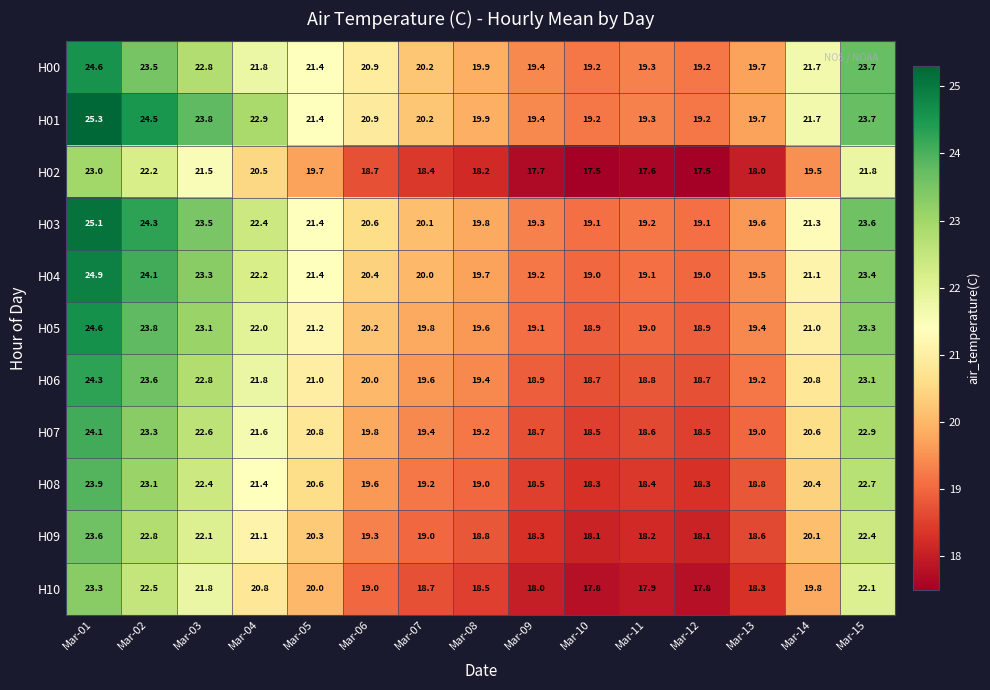

At how many categories does at least one series exceed 21?

7